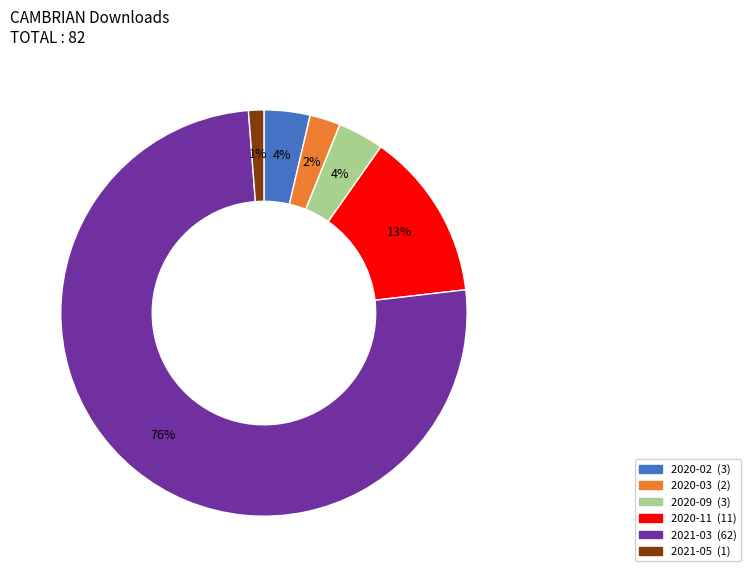

Is there any slice that represents more than half of the pie?

Yes